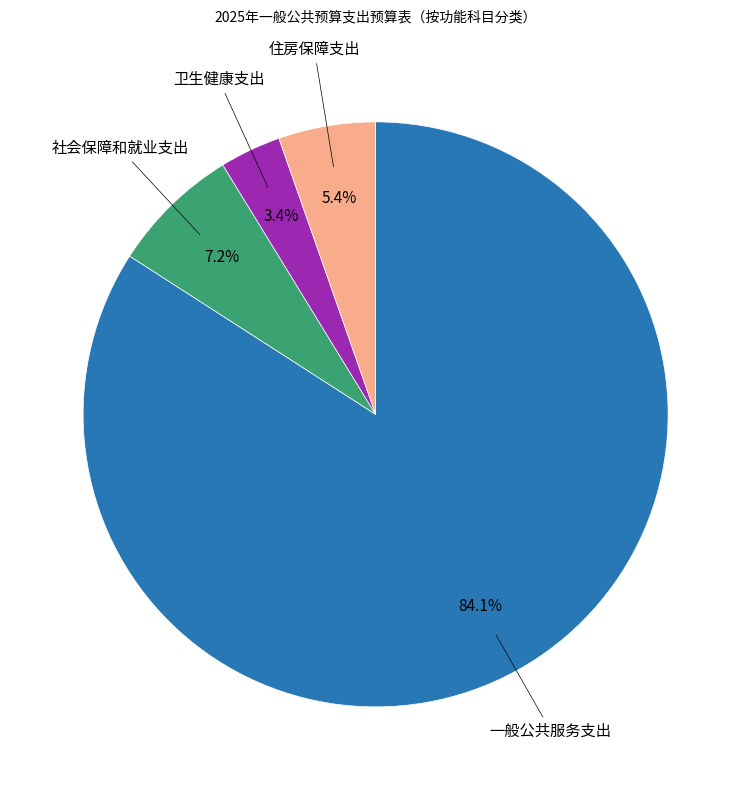

Is the sum of 卫生健康支出 and 社会保障和就业支出 greater than half?

No